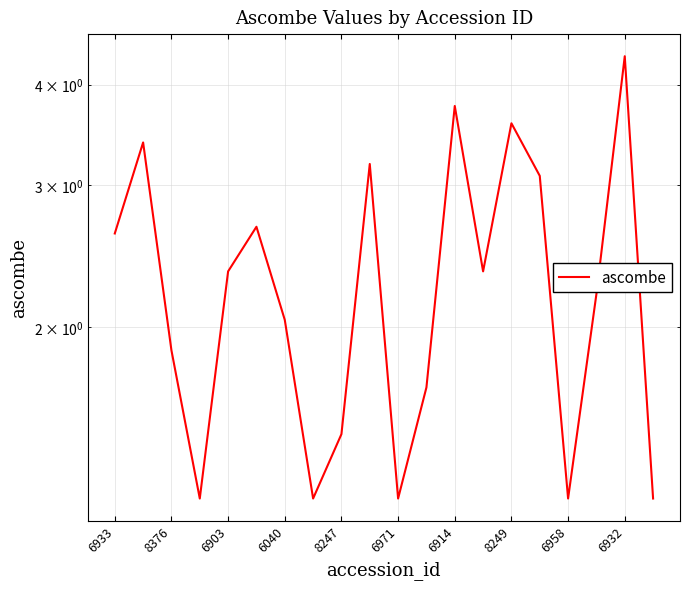

What is the sum of the values at 13 and 6903?

4.2